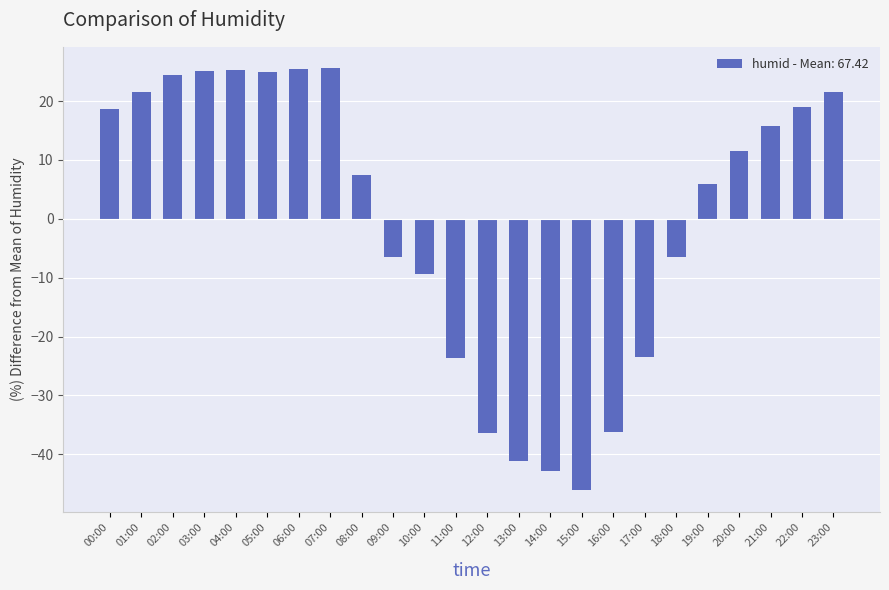

Which label corresponds to the smallest value in the chart?

15:00